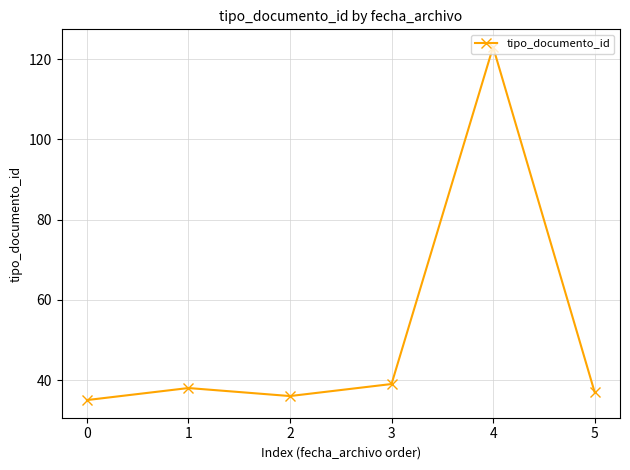

The chart shows a value of 36 at 2. True or false?

True